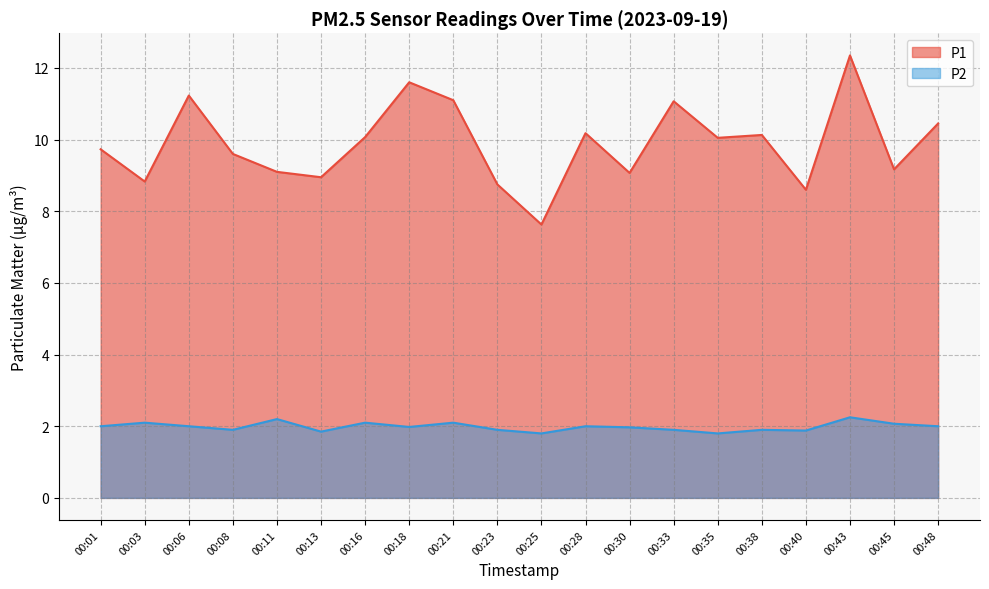

Which label corresponds to the largest value in the chart?

00:43